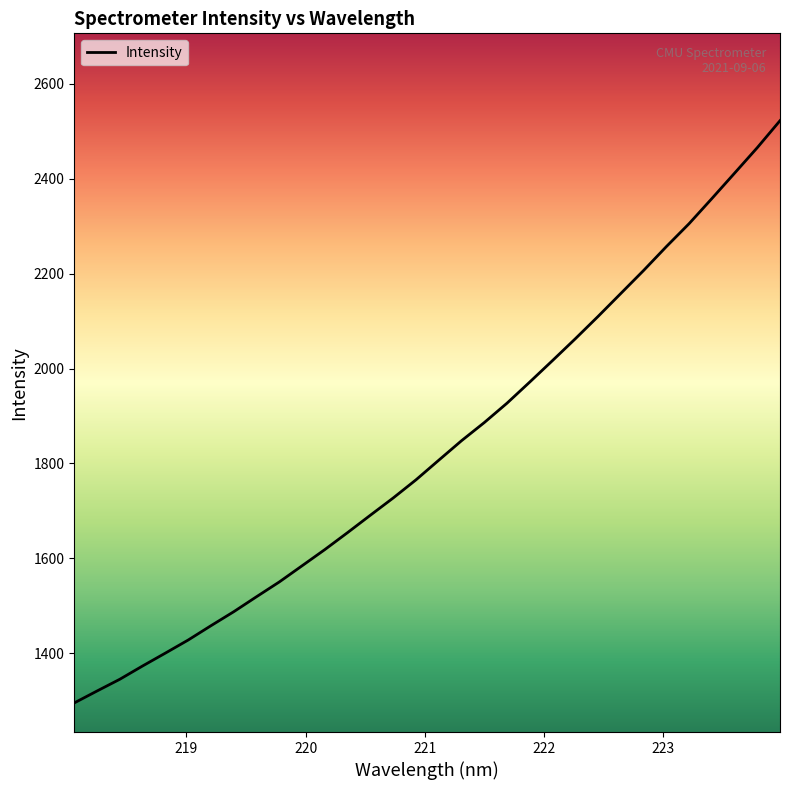

What is the minimum value shown in the chart?

1295.3